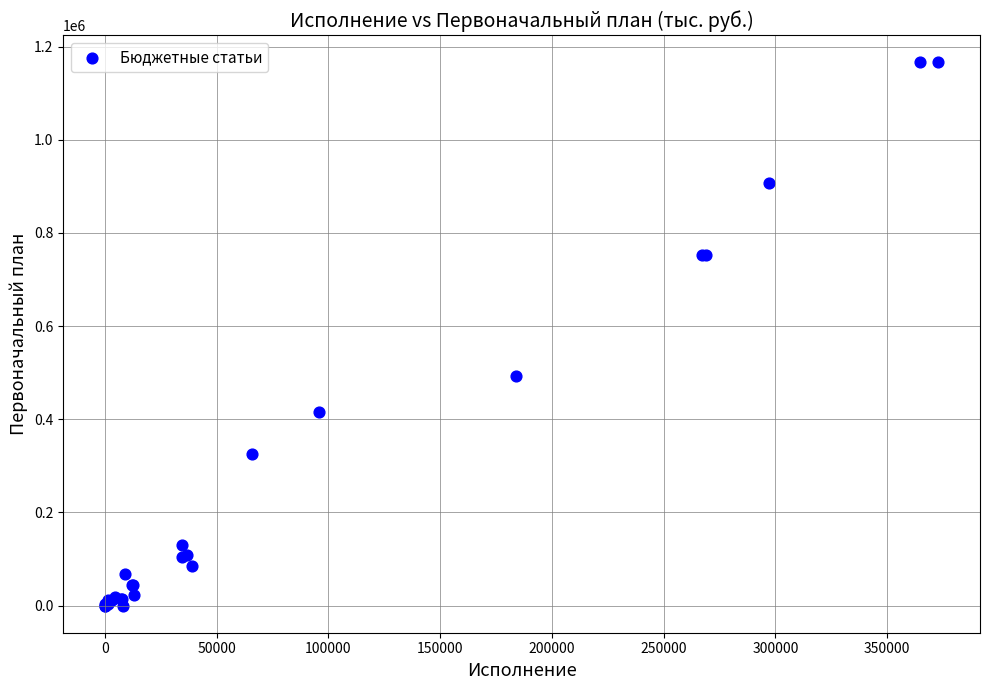

What Y value in the scatter plot is closest to 583257?

493697.4